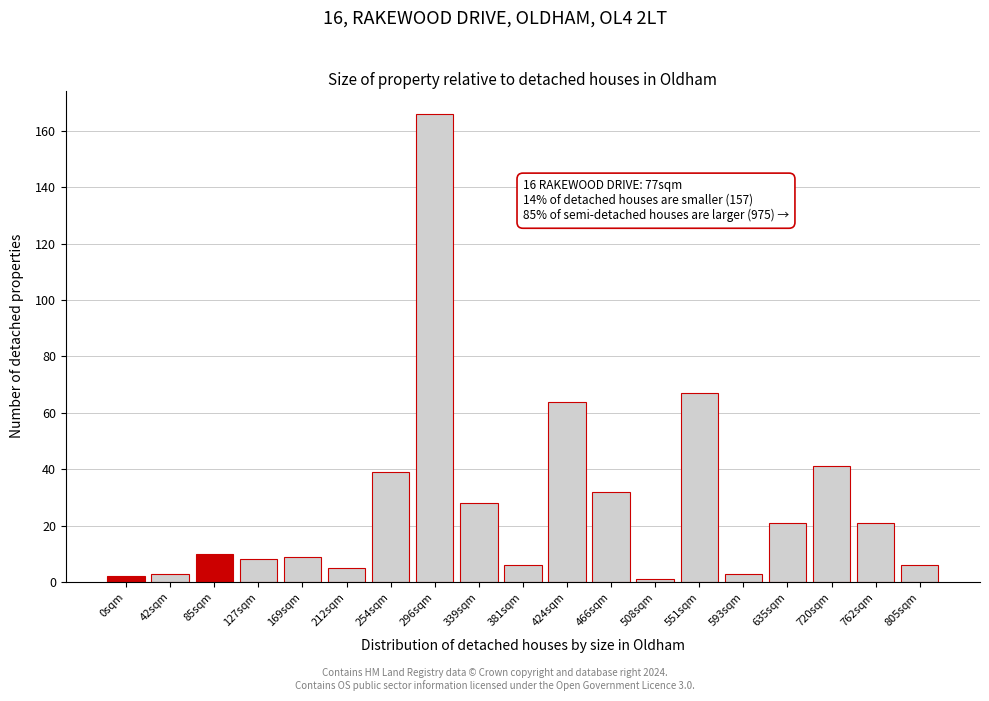

Reading left to right, list all the values displayed in this chart.

0sqm=2	42sqm=3	85sqm=10	127sqm=8	169sqm=9	212sqm=5	254sqm=39	296sqm=166	339sqm=28	381sqm=6	424sqm=64	466sqm=32	508sqm=1	551sqm=67	593sqm=3	635sqm=21	720sqm=41	762sqm=21	805sqm=6